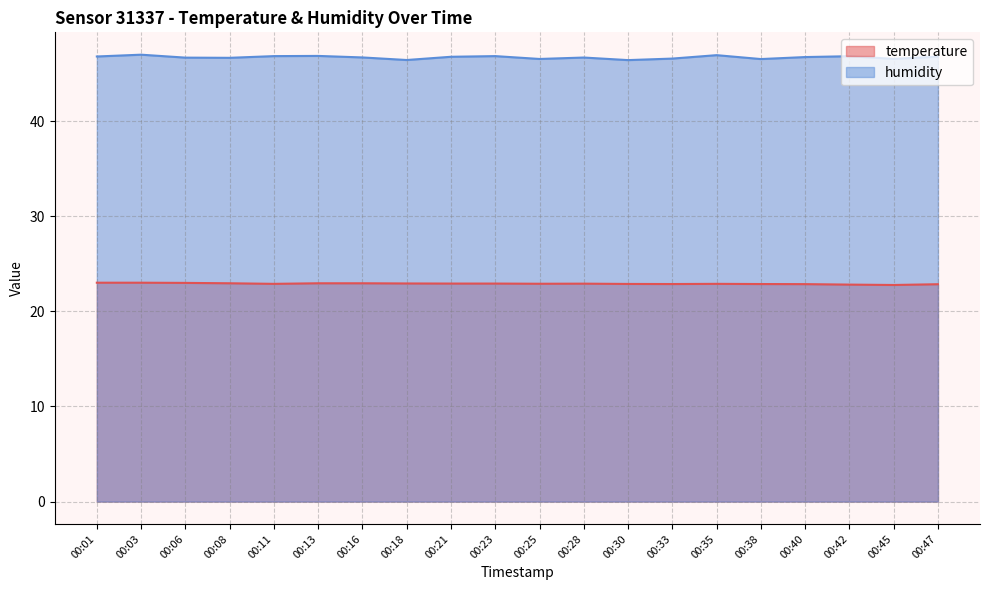

Is the value of temperature at 00:40 greater than the value of humidity at 00:35?

No